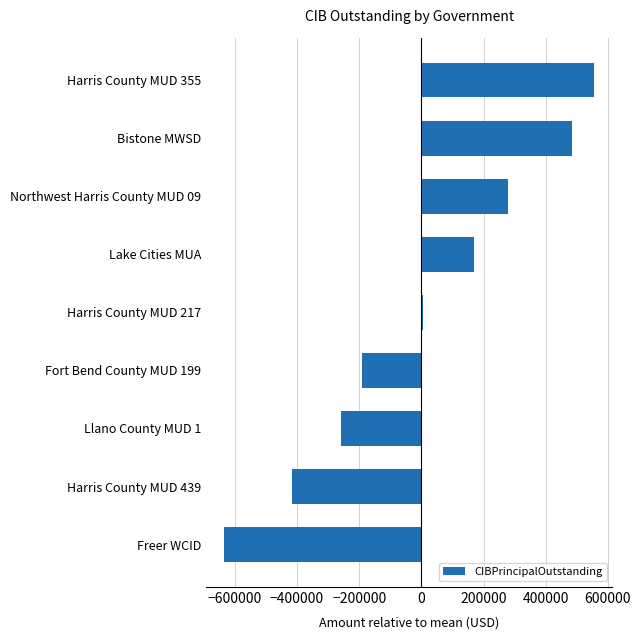

Reading bottom to top, transcribe all the data shown in this chart.

Freer WCID=-633666.7	Harris County MUD 439=-414666.7	Llano County MUD 1=-258666.7	Fort Bend County MUD 199=-189666.7	Harris County MUD 217=5333.3	Lake Cities MUA=170333.3	Northwest Harris County MUD 09=280333.3	Bistone MWSD=485333.3	Harris County MUD 355=555333.3